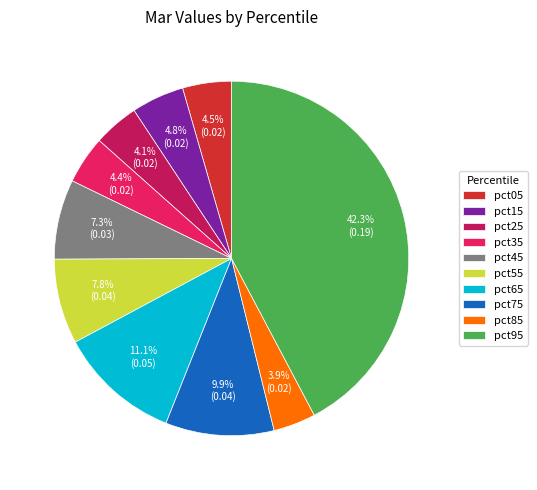

Is there a majority slice in this chart?

No